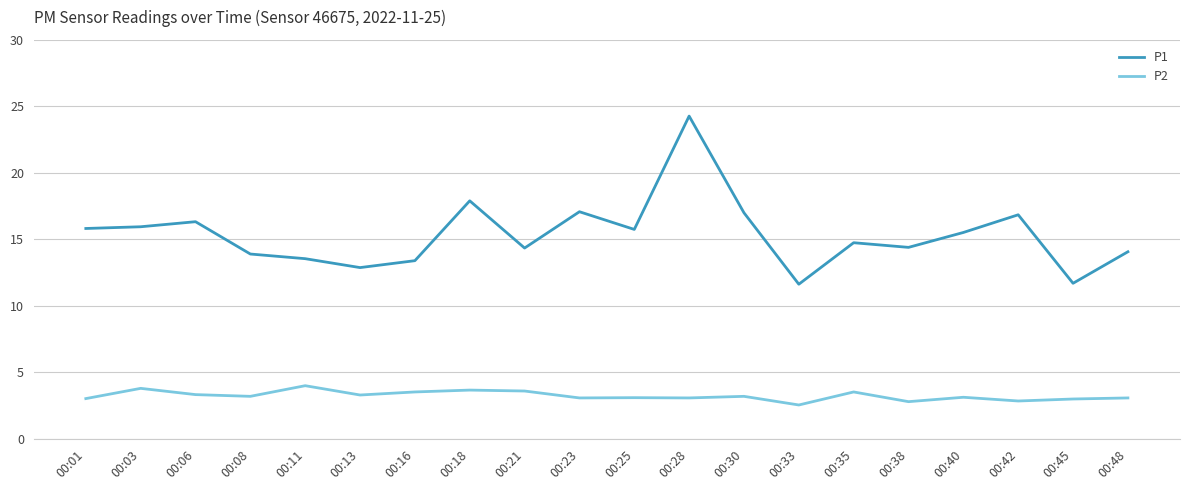

What is the approximate value of P2 at 00:30?

3.2